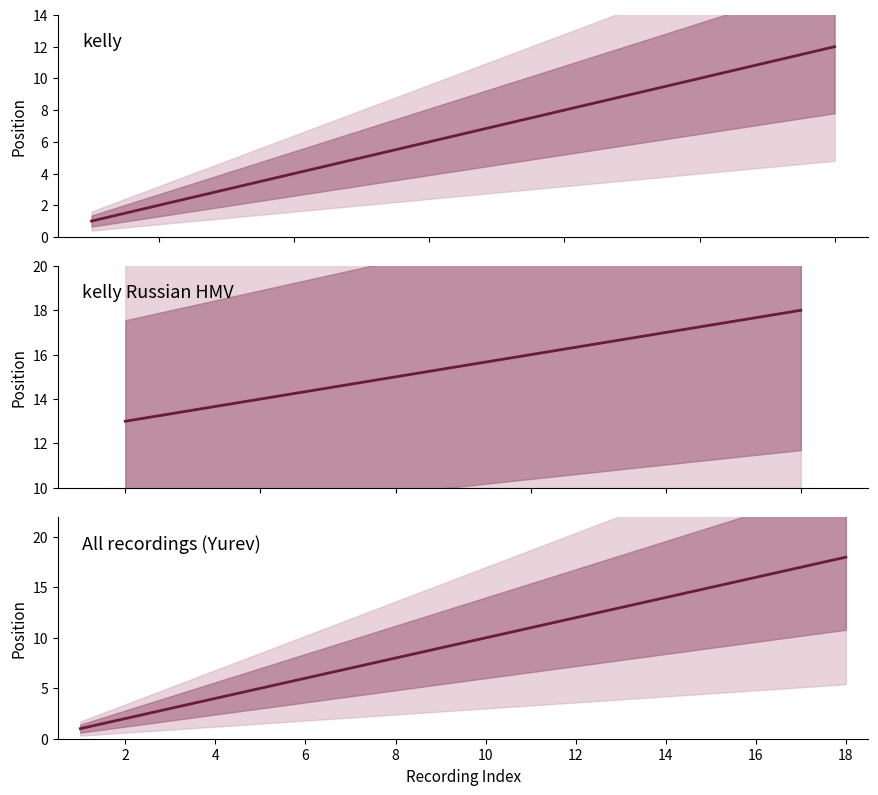

How many values are below 10?

9